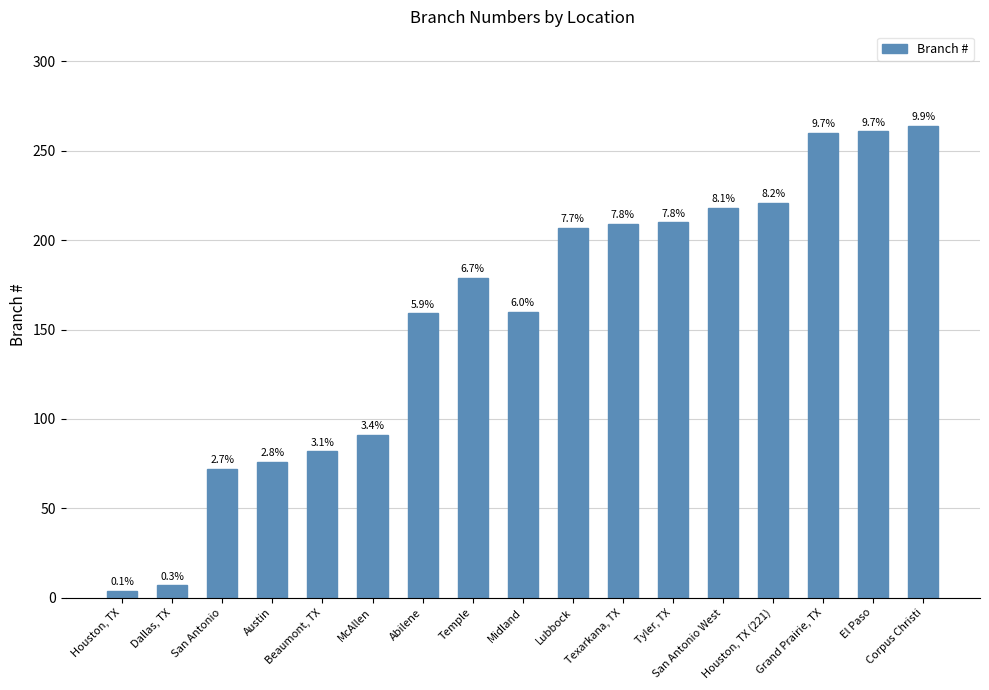

Which has a higher value, Austin or El Paso?

El Paso